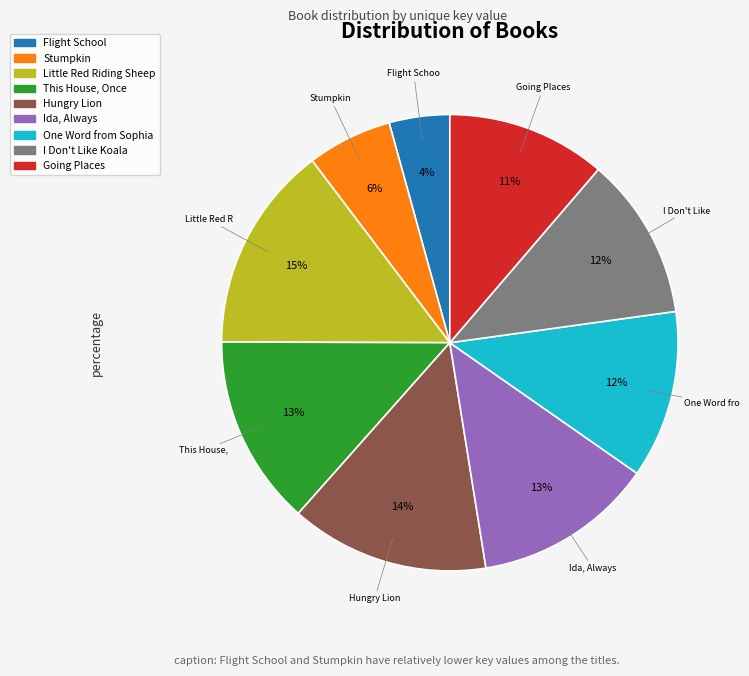

How many slices are in this pie chart?

9